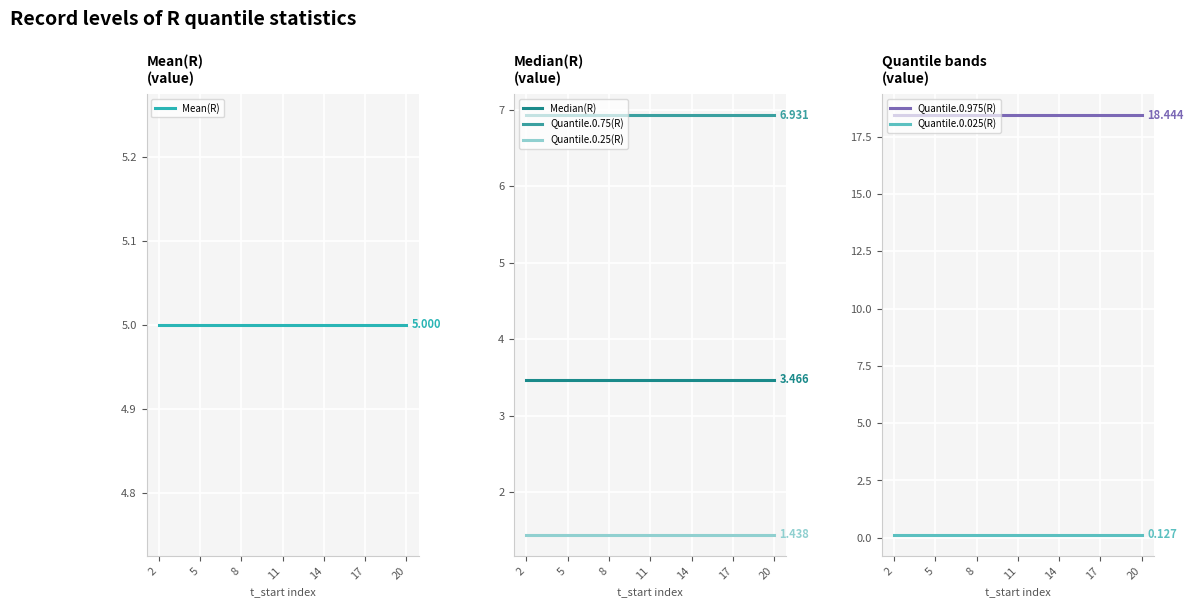

True or false: Quantile.0.75(R) has a value of 6.9 at 14.

True